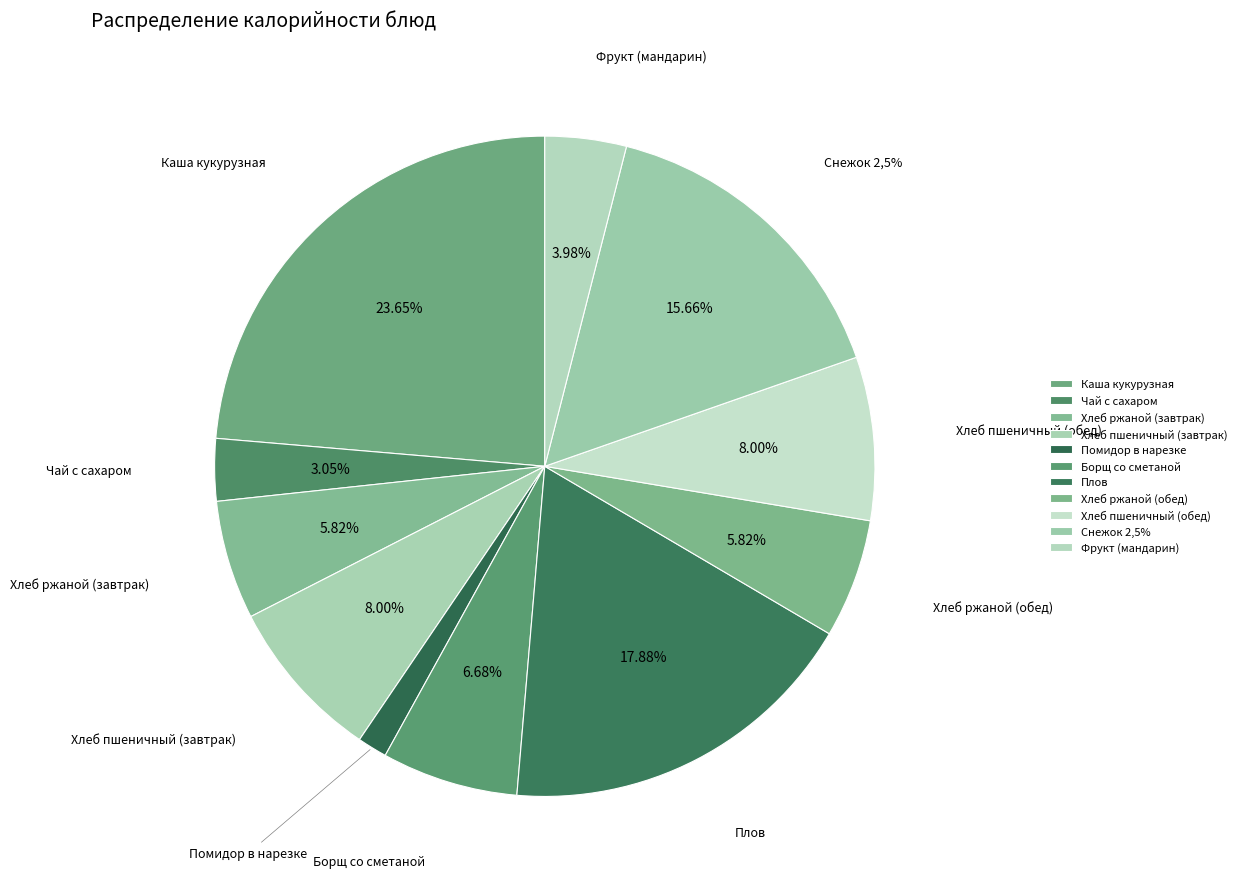

True or false: Борщ со сметаной accounts for 7% of the total.

True